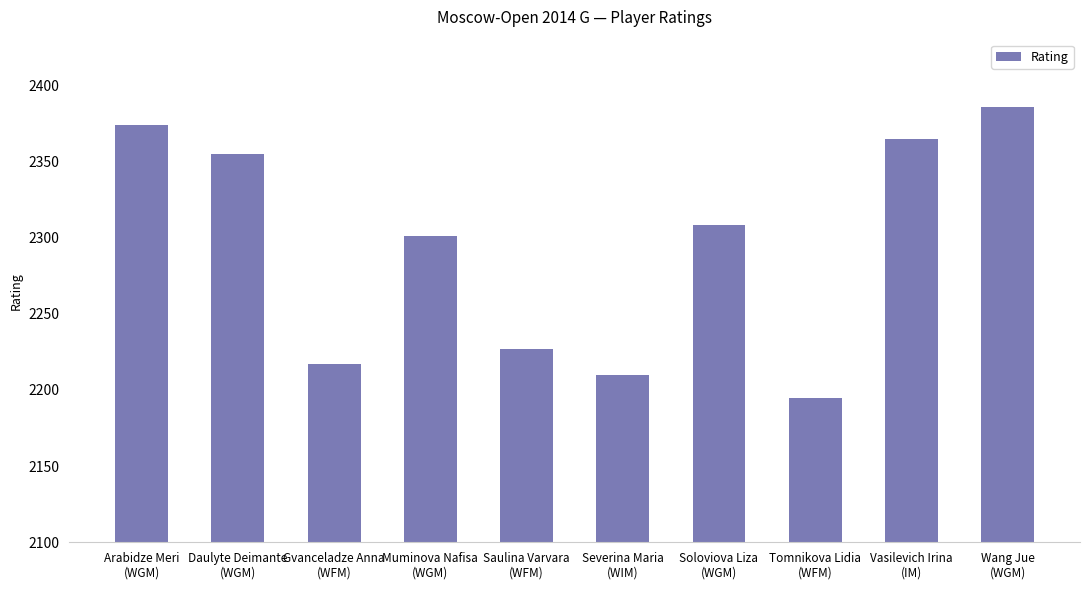

Where does the data first go above 2308?

Arabidze Meri
(WGM)